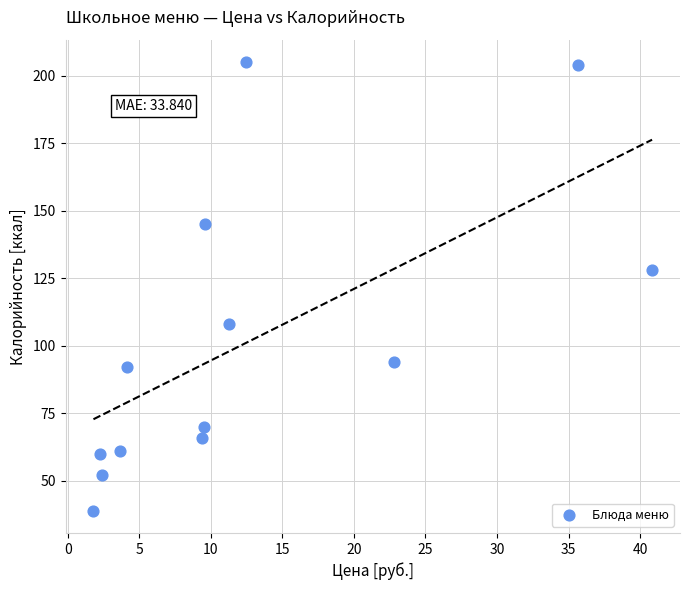

What is the range of Y values (max minus min)?

166